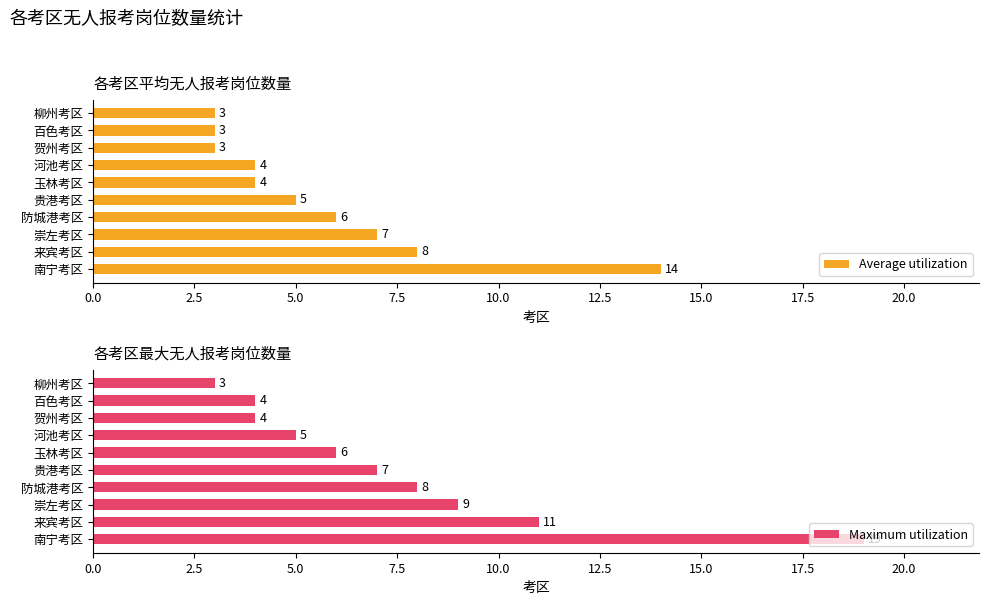

What is the difference between the Maximum utilization values at 百色考区 and 贵港考区?

3